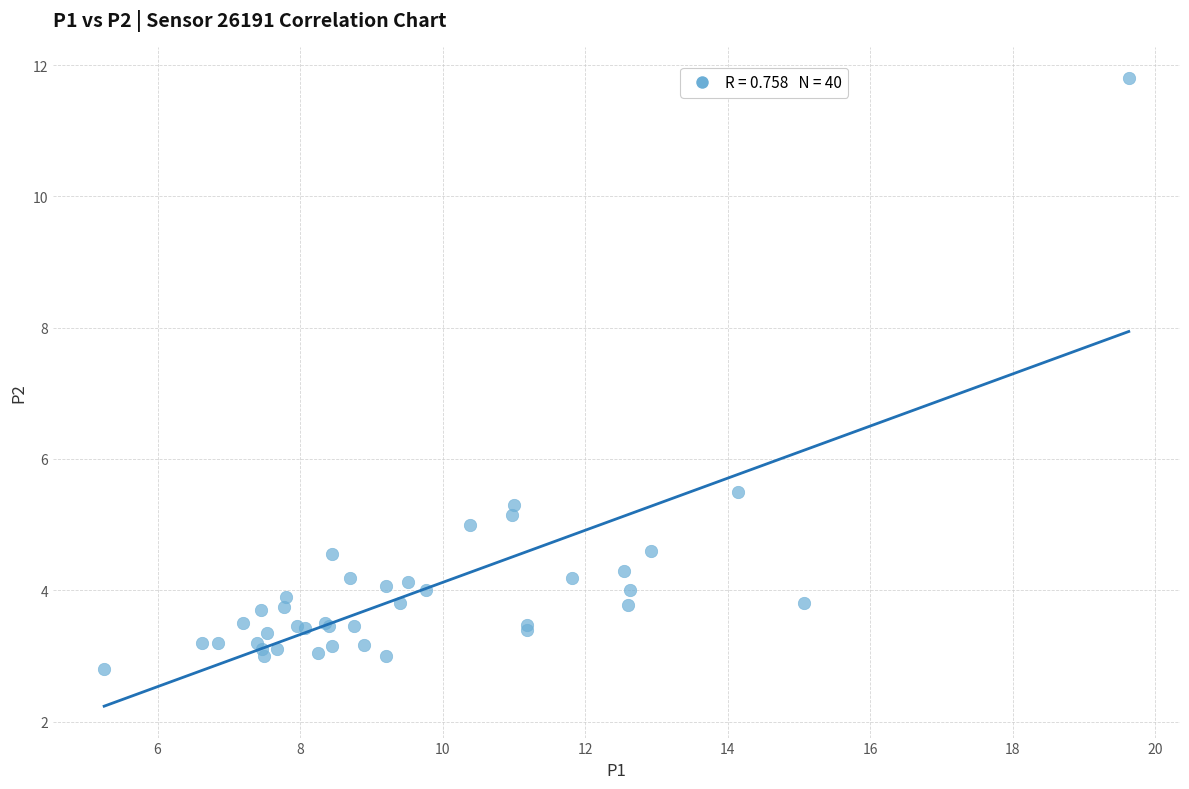

What Y value in the scatter plot is closest to 7?

5.5